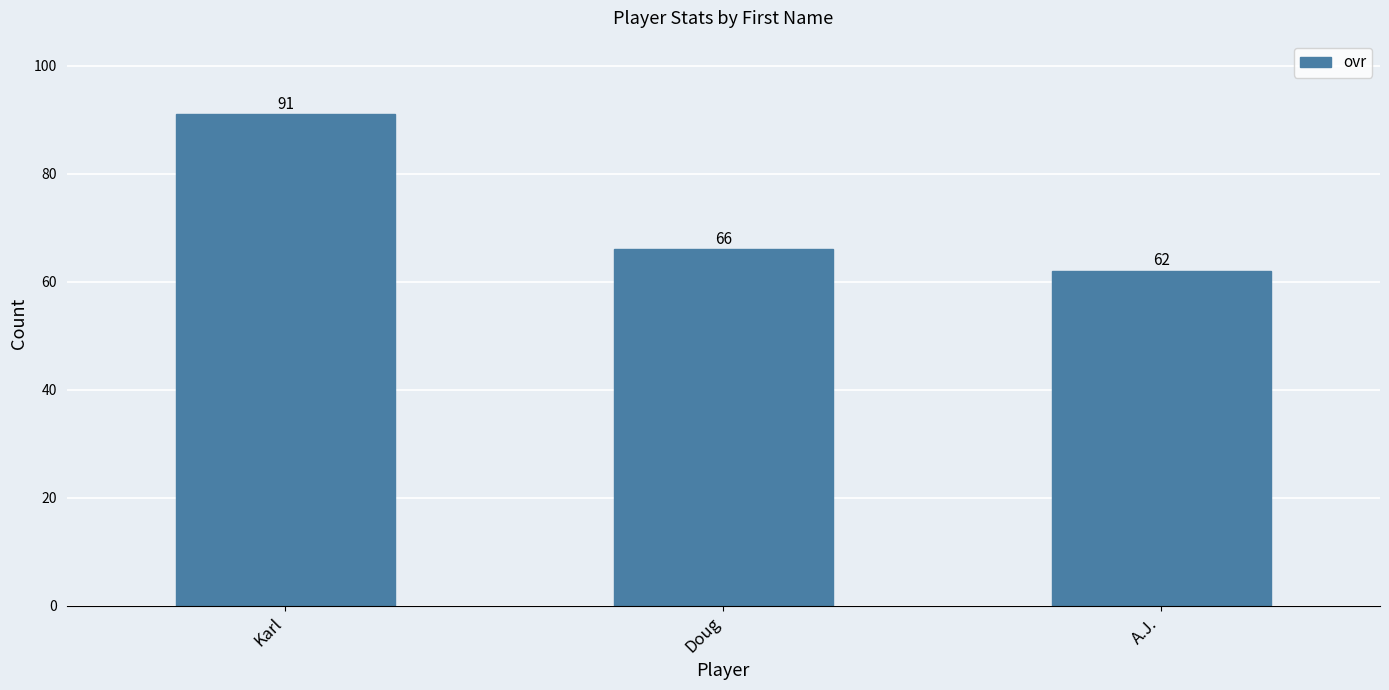

How many distinct data groups are displayed?

1